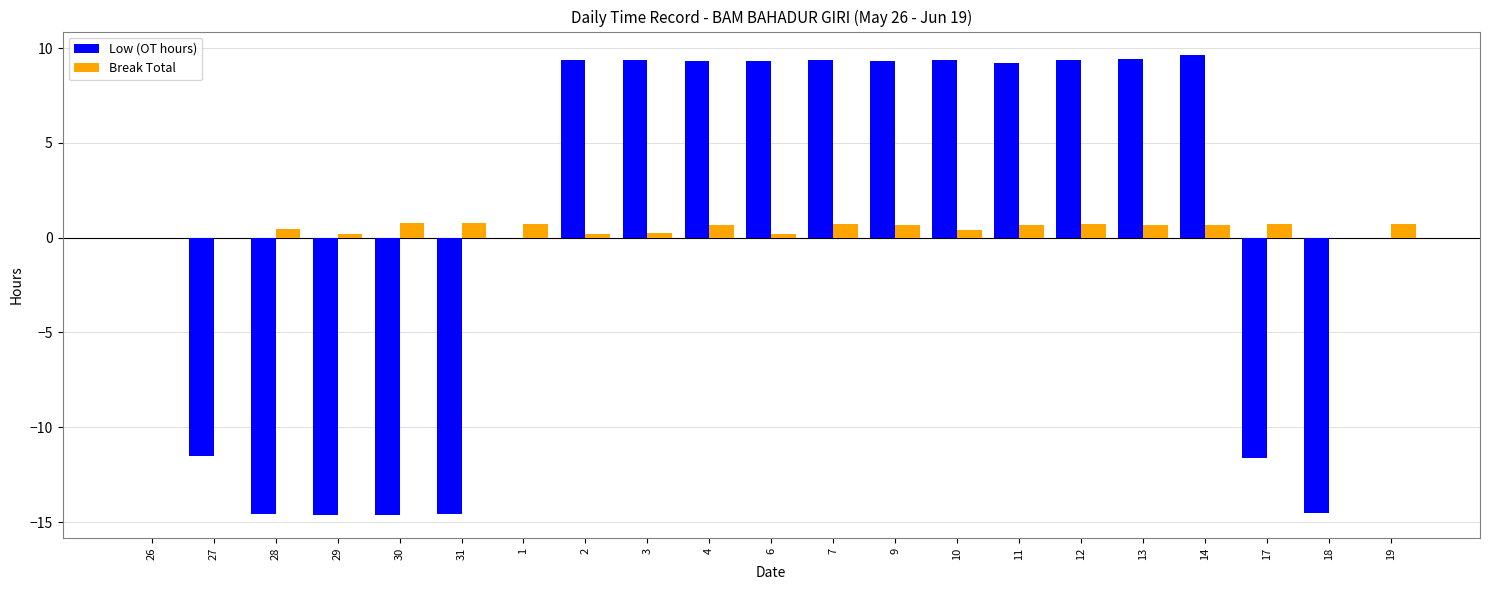

What is the total value across all series at 11?

9.9